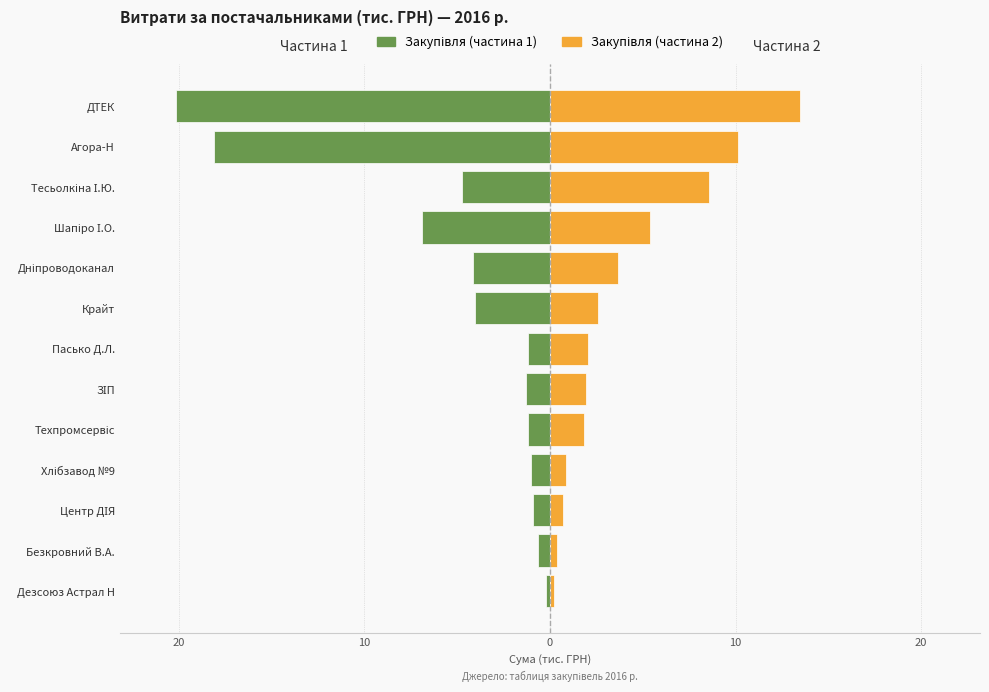

Between Центр ДІЯ and Пасько Д.Л., which series saw the biggest shift?

Закупівля (частина 2)